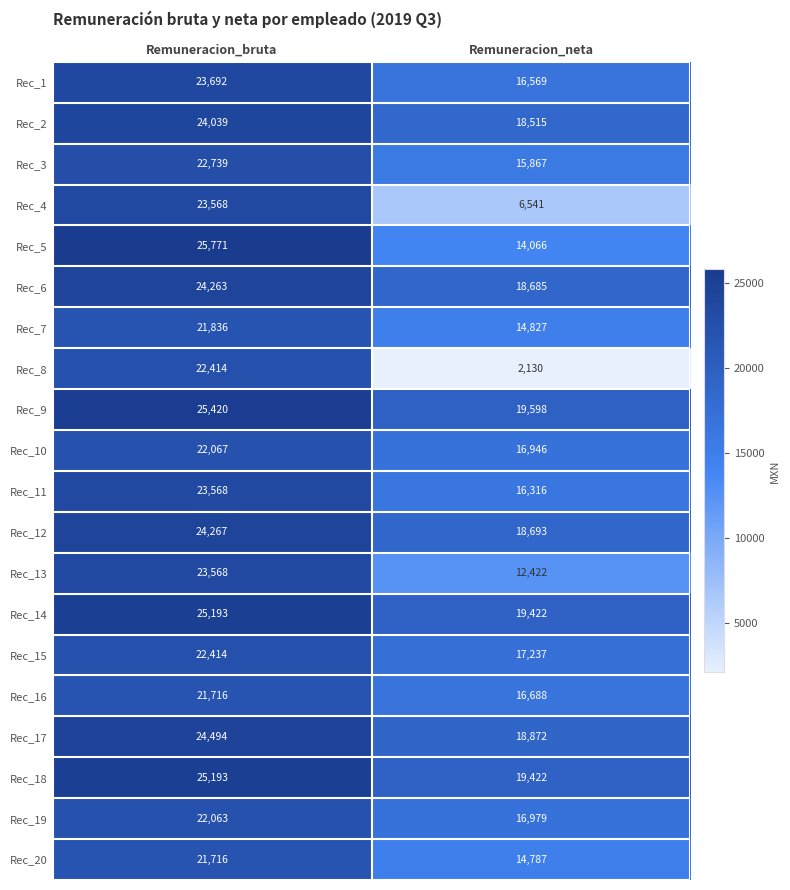

At which label is Rec_1 closest to 20130?

Remuneracion_neta